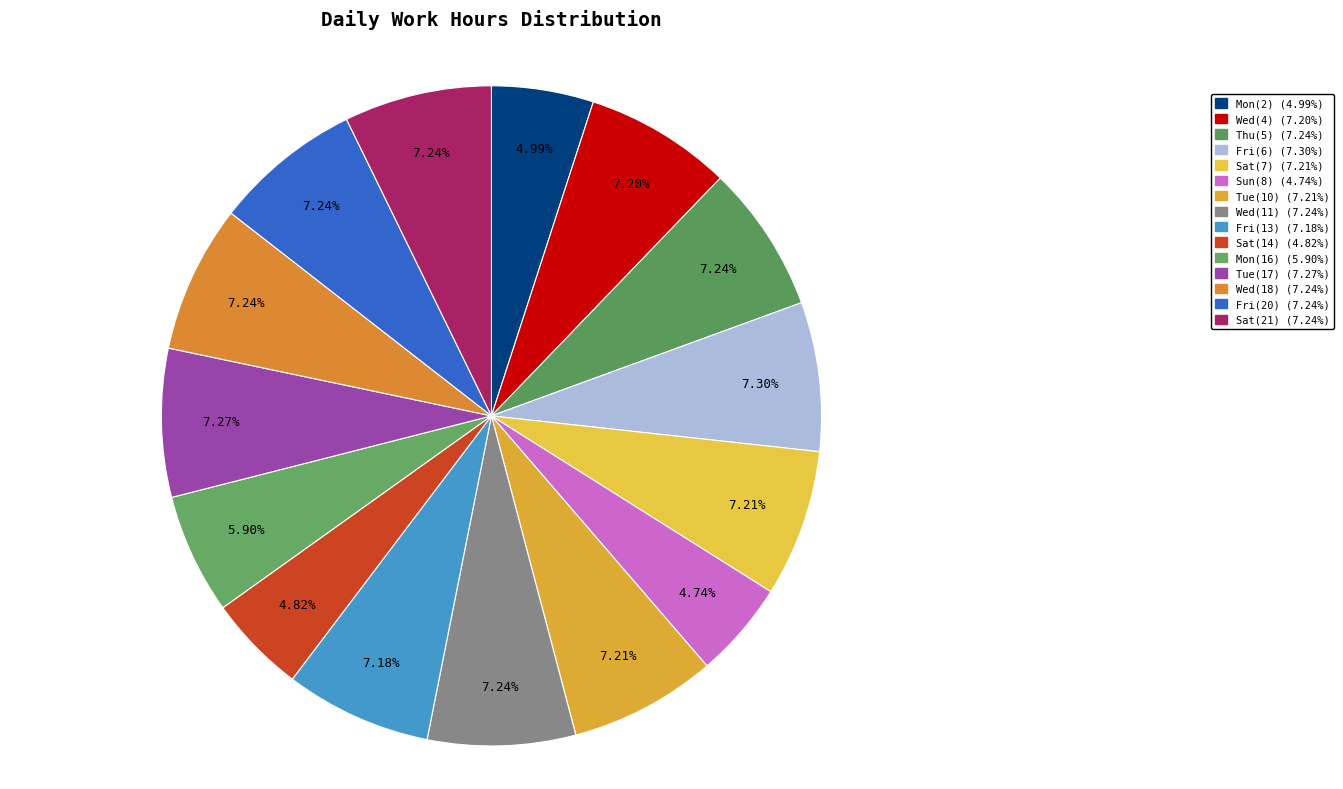

What is the change in value from Wed(4) to Sat(14)?

-4.6